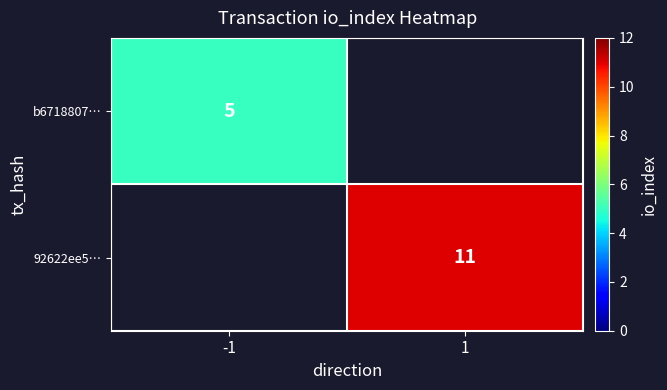

The 92622ee5… series shows 18.4 at 1. True or false?

False